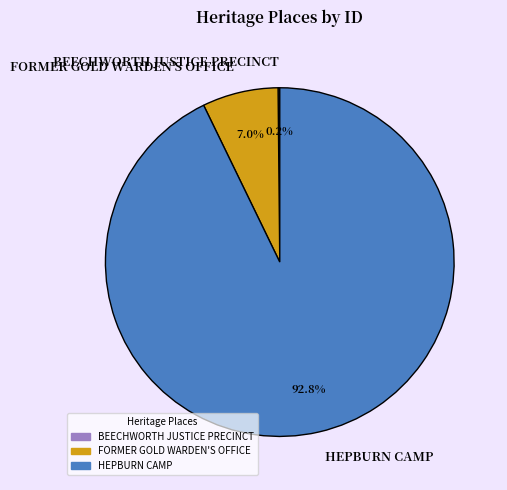

Which category has the biggest portion of the pie?

HEPBURN CAMP